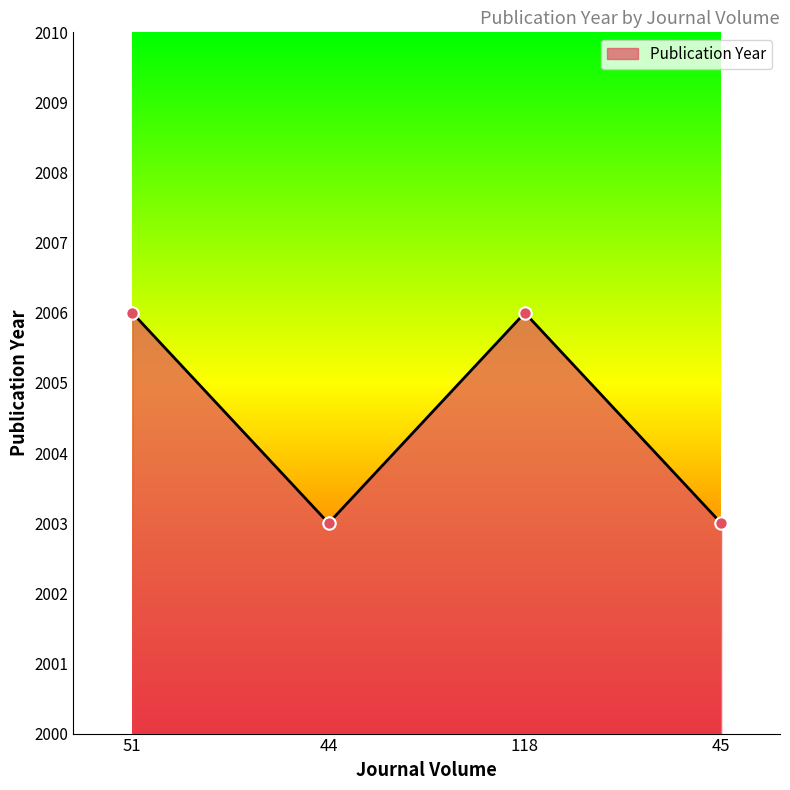

What is the ratio of the value at 51 to the value at 118?

1.0